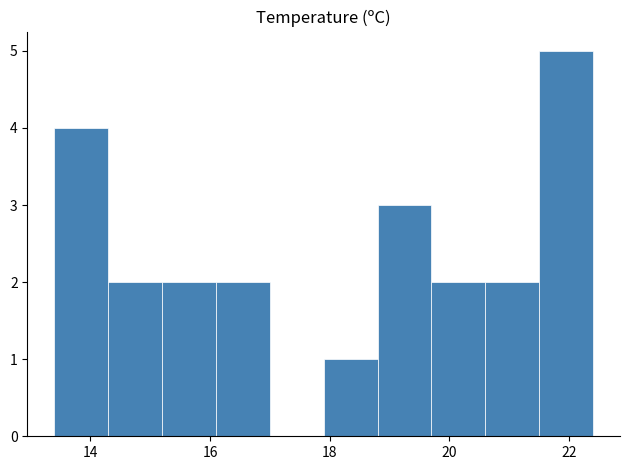

How tall is the bar that spans 21.5 to 22.4 on the x-axis? Neither the bar edges nor the heights are printed on the chart, so give them approximately, as read against the axes.

5